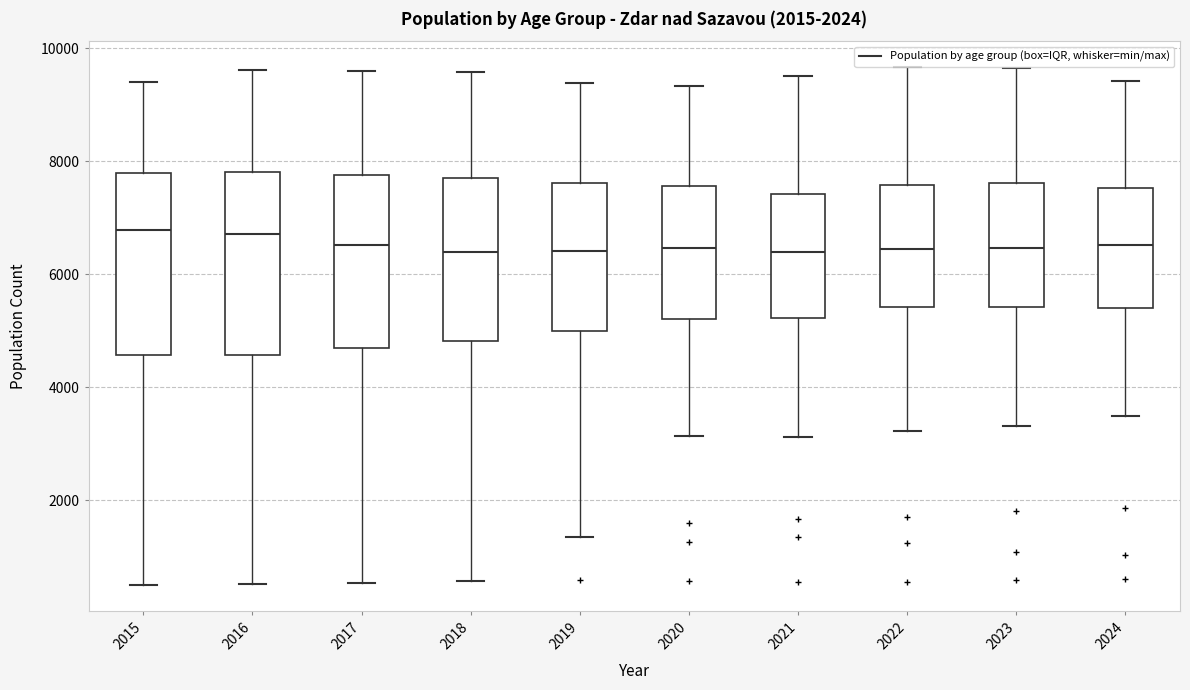

Reading left to right, transcribe this box plot: for each box, give where its median line is, the range the box spans, and where its two whiskers end, as read against the y-axis. The values are not printed on the chart, so give them approximately, as read against the axis.

2015: median 6800, box 4600 to 7800, whiskers 400 to 9400
2016: median 6800, box 4600 to 7800, whiskers 600 to 9600
2017: median 6600, box 4600 to 7800, whiskers 600 to 9600
2018: median 6400, box 4800 to 7600, whiskers 600 to 9600
2019: median 6400, box 5000 to 7600, whiskers 1400 to 9400
2020: median 6400, box 5200 to 7600, whiskers 3200 to 9400
2021: median 6400, box 5200 to 7400, whiskers 3200 to 9600
2022: median 6400, box 5400 to 7600, whiskers 3200 to 9600
2023: median 6400, box 5400 to 7600, whiskers 3400 to 9600
2024: median 6600, box 5400 to 7600, whiskers 3400 to 9400